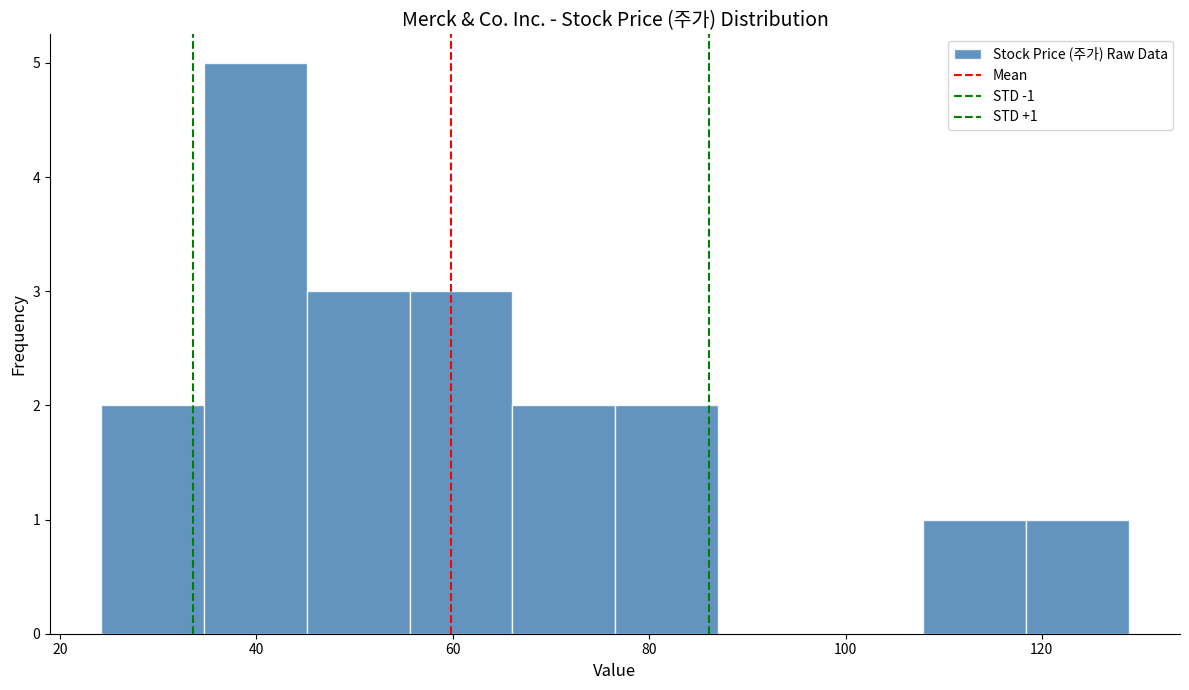

Over which range of the x-axis is the bar tallest?

34 to 46